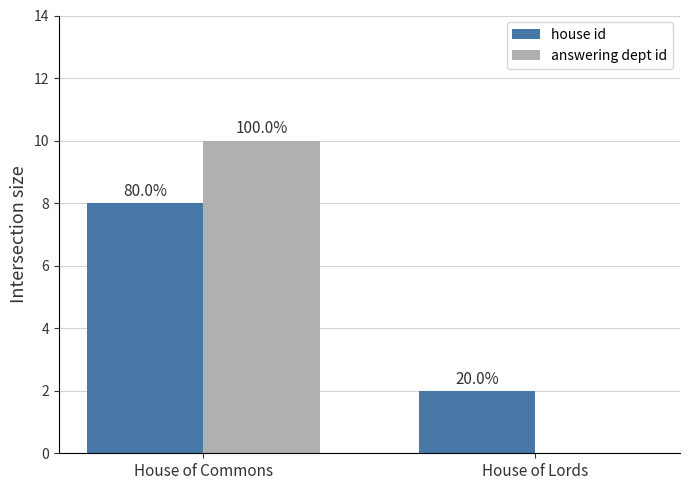

The house id series shows 1 at House of Lords. True or false?

False